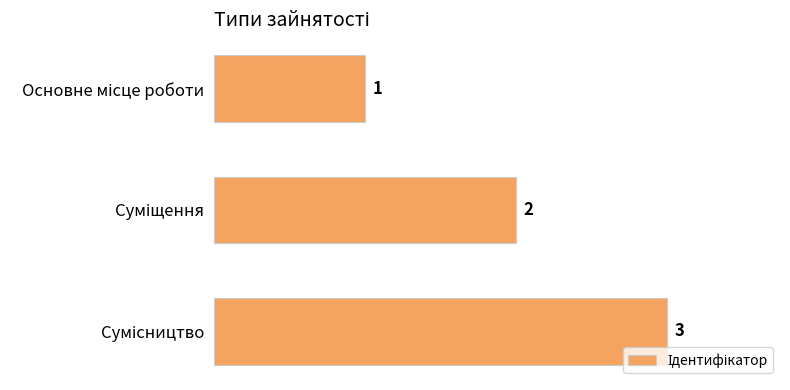

What is the sum of all values?

6